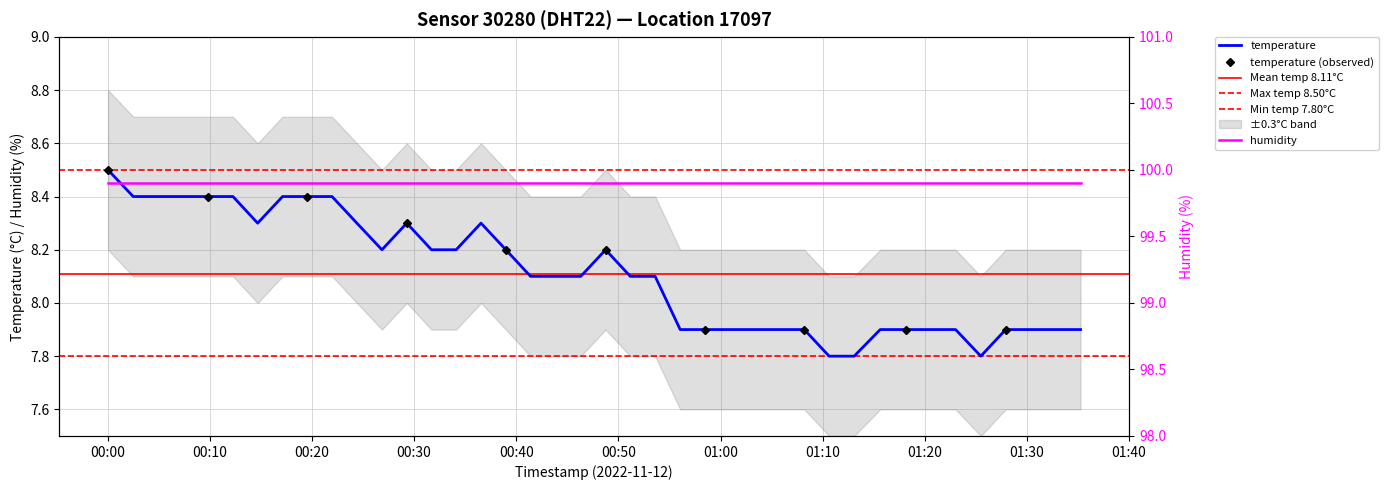

Rank the categories by value from highest to lowest.

2022-11-12T00:00:02, 2022-11-12T00:02:30, 2022-11-12T00:04:56, 2022-11-12T00:07:24, 2022-11-12T00:09:50, 2022-11-12T00:12:16, 2022-11-12T00:17:07, 2022-11-12T00:19:32, 2022-11-12T00:21:58, 2022-11-12T00:14:41, 2022-11-12T00:24:24, 2022-11-12T00:29:17, 2022-11-12T00:36:33, 2022-11-12T00:26:51, 2022-11-12T00:31:42, 2022-11-12T00:34:07, 2022-11-12T00:38:59, 2022-11-12T00:48:45, 2022-11-12T00:41:24, 2022-11-12T00:43:50, 2022-11-12T00:46:19, 2022-11-12T00:51:10, 2022-11-12T00:53:36, 2022-11-12T00:56:03, 2022-11-12T00:58:29, 2022-11-12T01:00:55, 2022-11-12T01:03:20, 2022-11-12T01:05:46, 2022-11-12T01:08:12, 2022-11-12T01:15:38, 2022-11-12T01:18:07, 2022-11-12T01:20:34, 2022-11-12T01:23:01, 2022-11-12T01:27:55, 2022-11-12T01:30:21, 2022-11-12T01:32:49, 2022-11-12T01:35:15, 2022-11-12T01:10:38, 2022-11-12T01:13:05, 2022-11-12T01:25:29